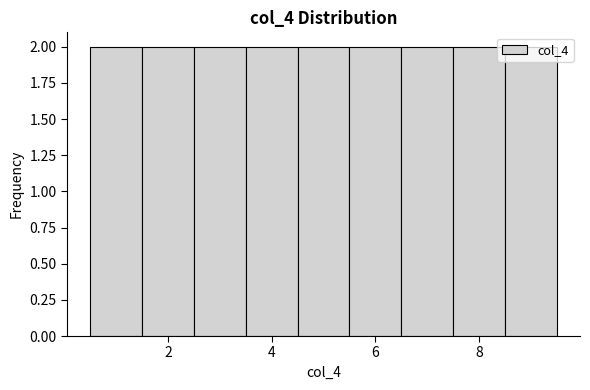

Reading left to right, transcribe this chart: for each bar, give the range it covers on the x-axis and its height. Neither the bar edges nor the heights are printed on the chart, so give them approximately, as read against the axes.

0.5 to 1.5: 2
1.5 to 2.5: 2
2.5 to 3.5: 2
3.5 to 4.5: 2
4.5 to 5.5: 2
5.5 to 6.5: 2
6.5 to 7.5: 2
7.5 to 8.5: 2
8.5 to 9.5: 2